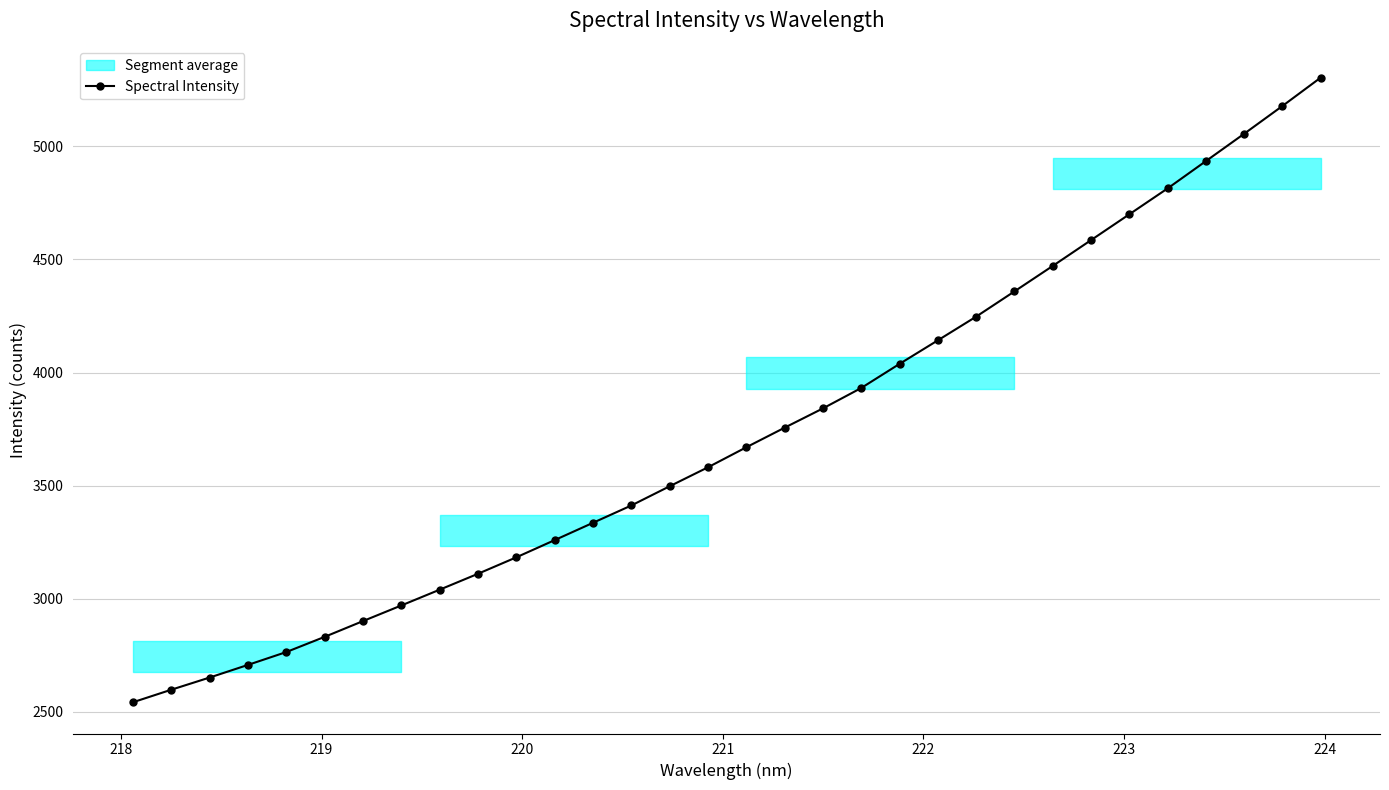

What is the smallest value displayed?

2543.0